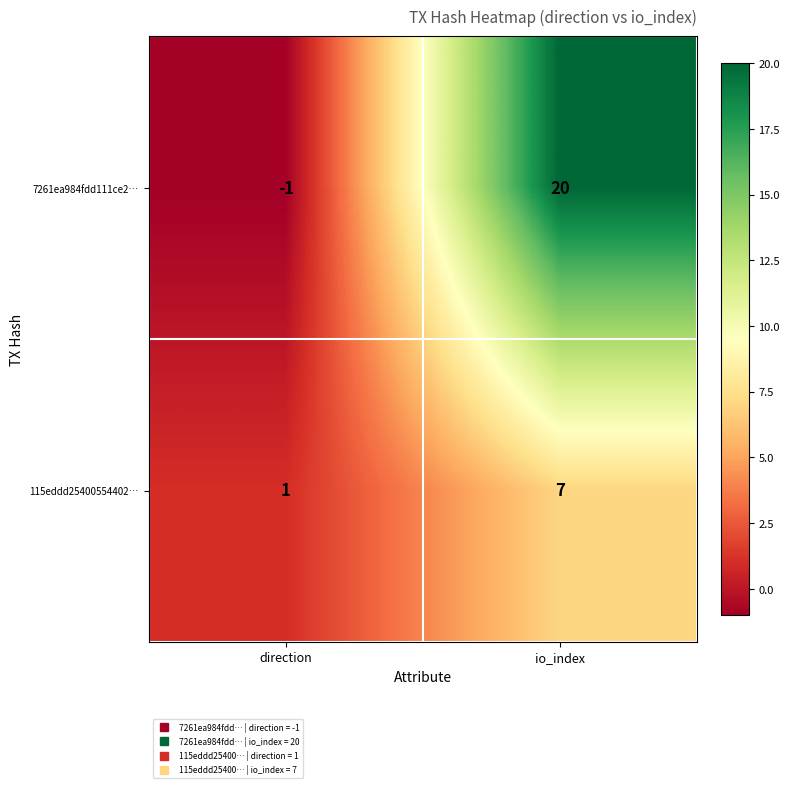

The 7261ea984fdd111ce2… series shows 30 at io_index. True or false?

False